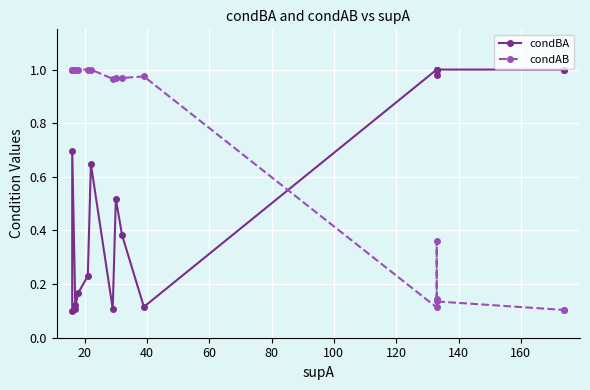

What is the total value across all series at 80?

1.2